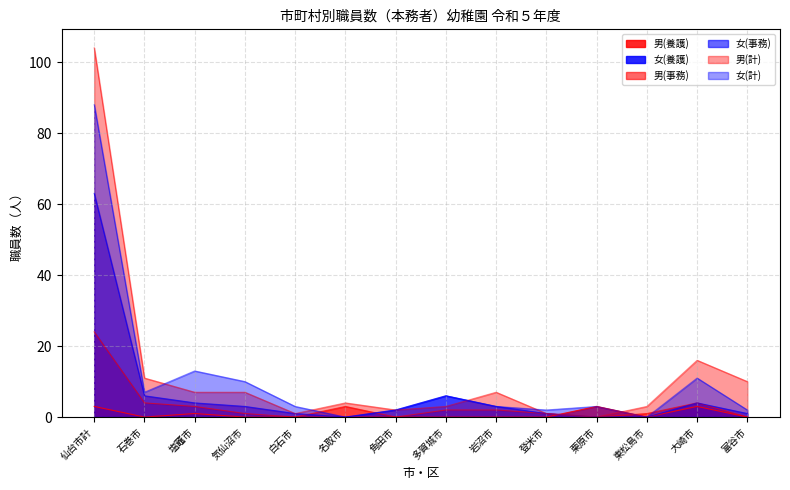

What is the total value across all series at 仙台市計?

282